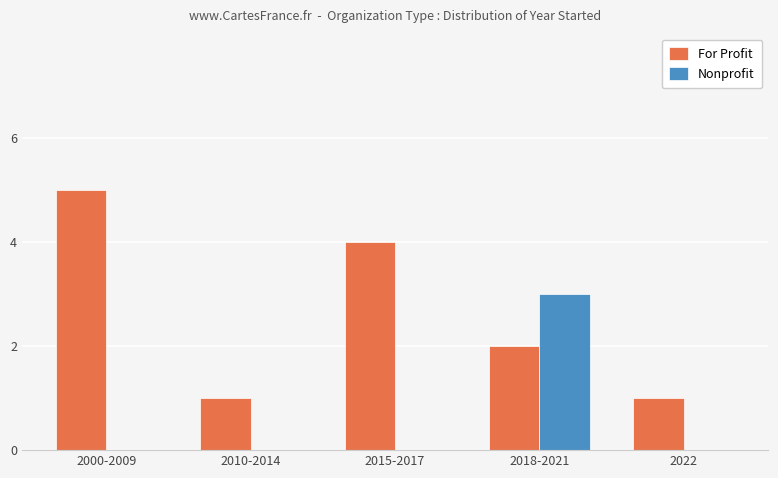

Which label corresponds to the largest value in the chart?

2000-2009